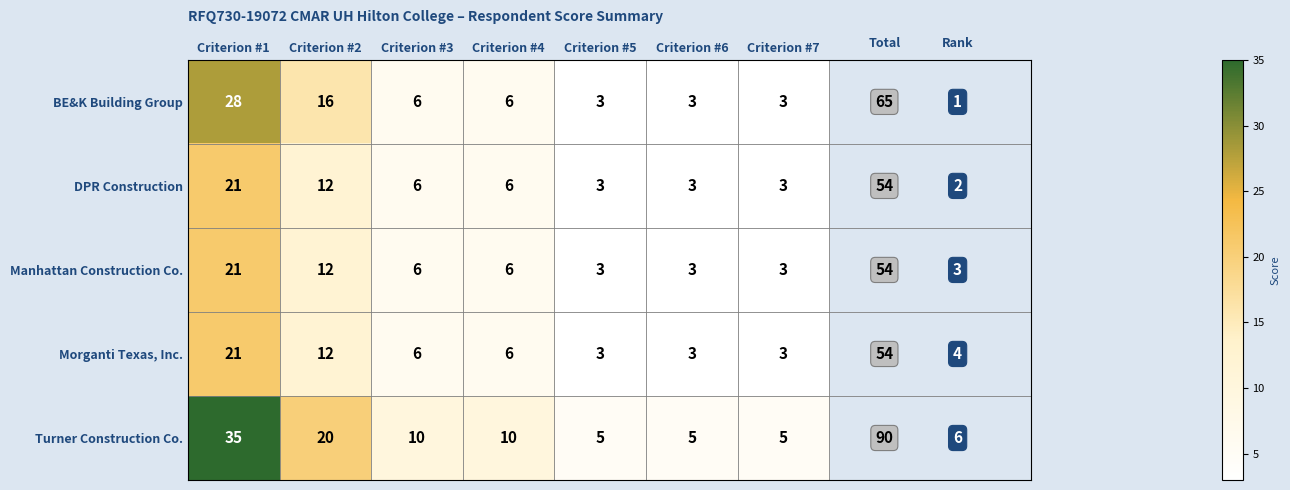

Between Criterion #4 and Criterion #5, which series saw the biggest shift?

Turner Construction Co.